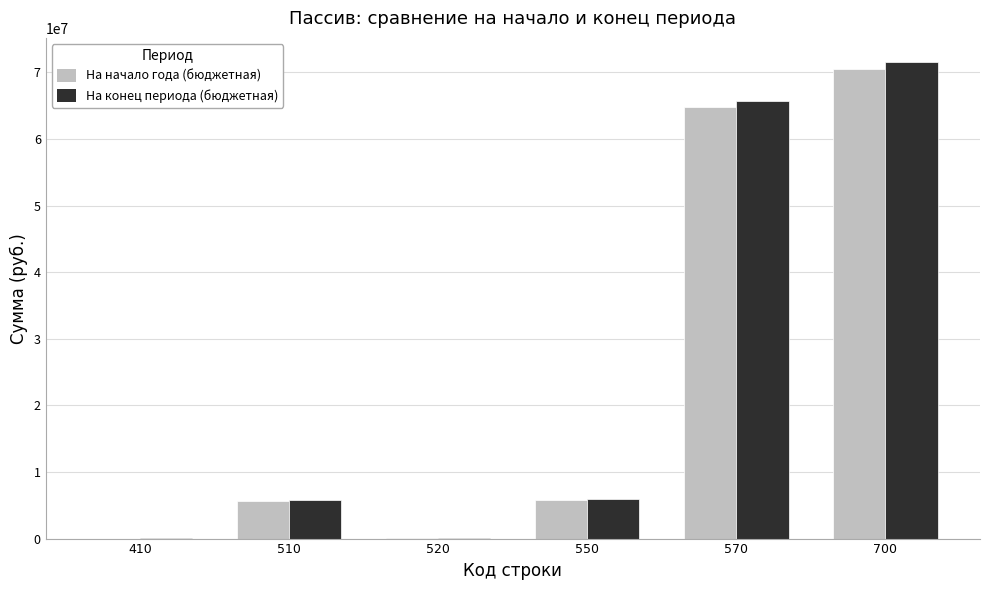

Which label corresponds to the largest value in the chart?

700